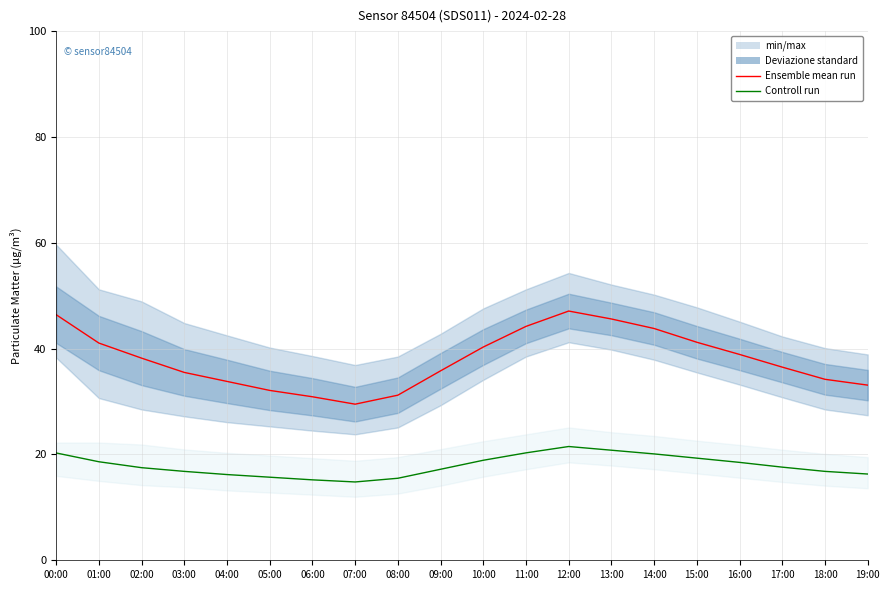

Which has a higher value, 13:00 or 01:00?

13:00